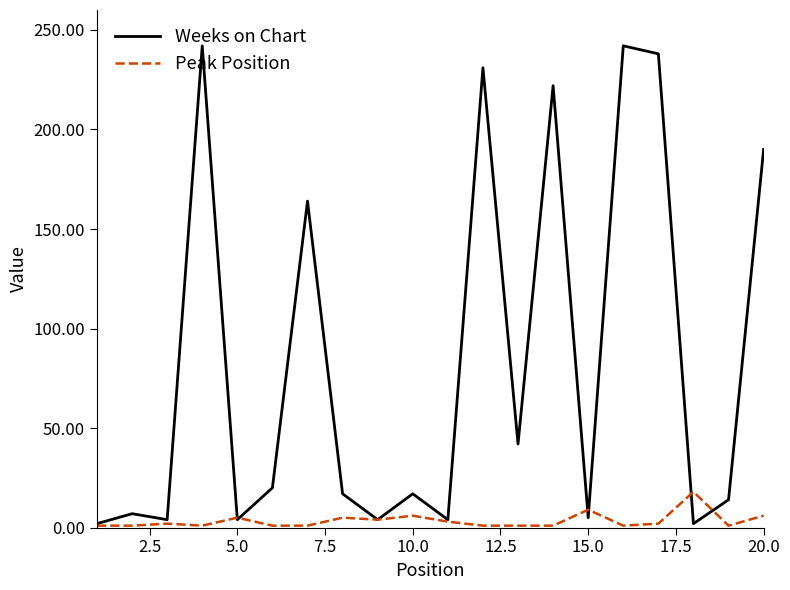

Which series has the widest spread of values?

Weeks on Chart